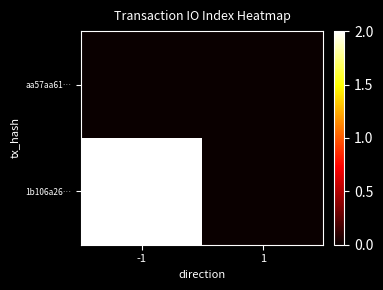

At which category is the sum across all series the highest?

-1